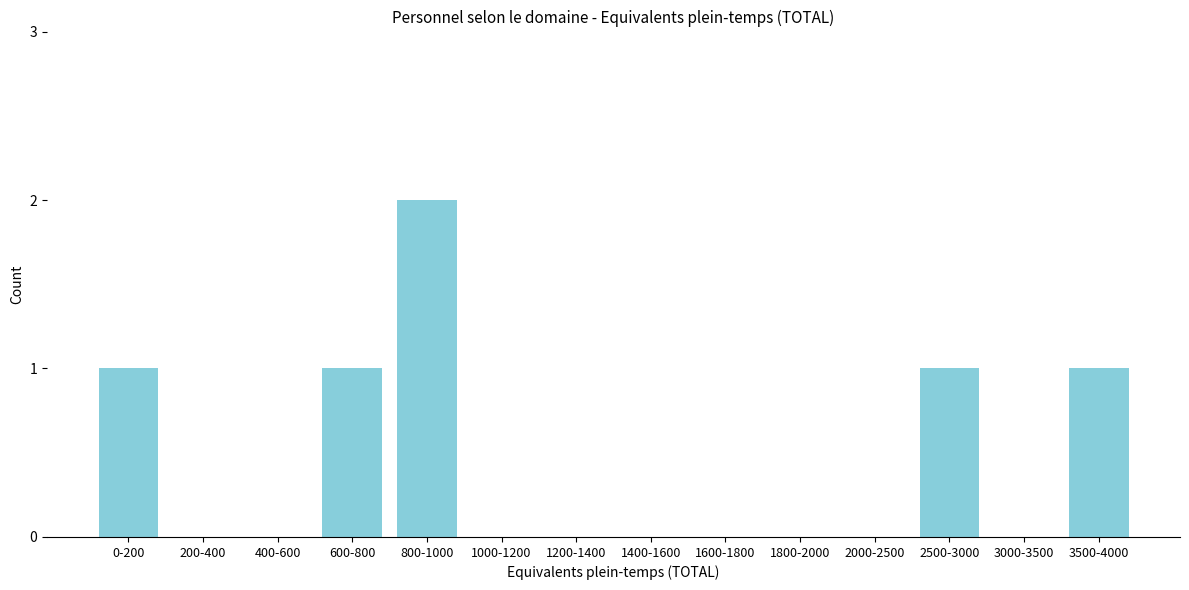

Reading right to left, extract all data points from this chart.

3500-4000=1	3000-3500=0	2500-3000=1	2000-2500=0	1800-2000=0	1600-1800=0	1400-1600=0	1200-1400=0	1000-1200=0	800-1000=2	600-800=1	400-600=0	200-400=0	0-200=1